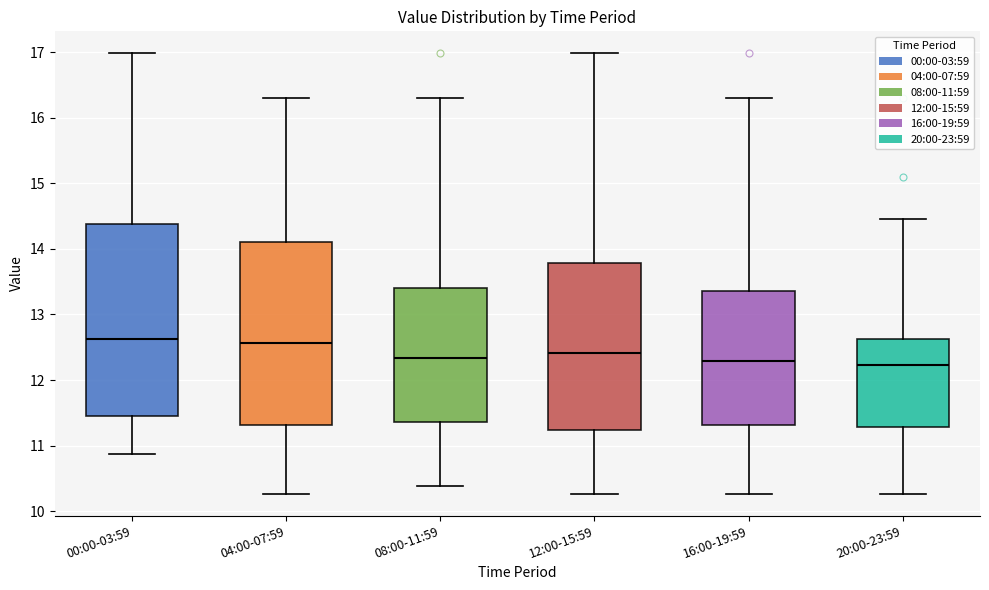

Which box is the tallest, from its lower edge to its upper edge?

00:00-03:59